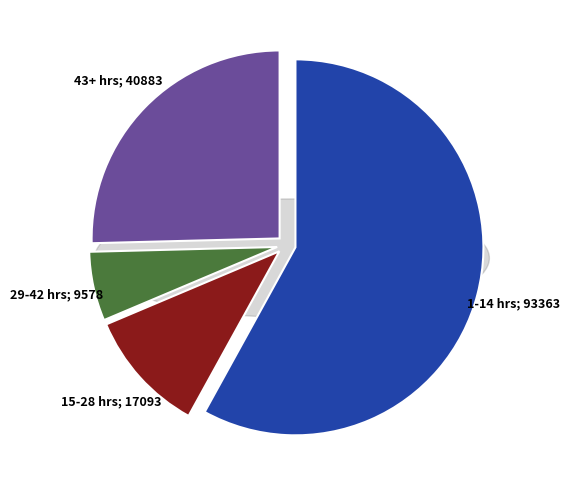

What is the majority slice?

1-14 hours unpaid help per week